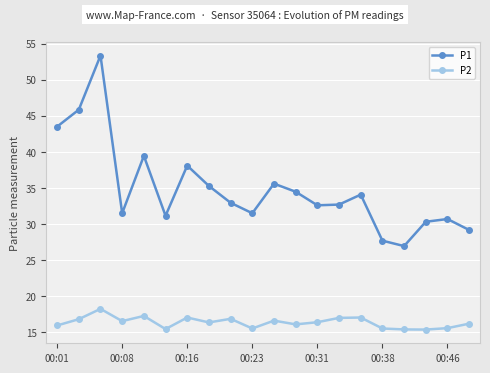

How many categories are shown in the chart?

20